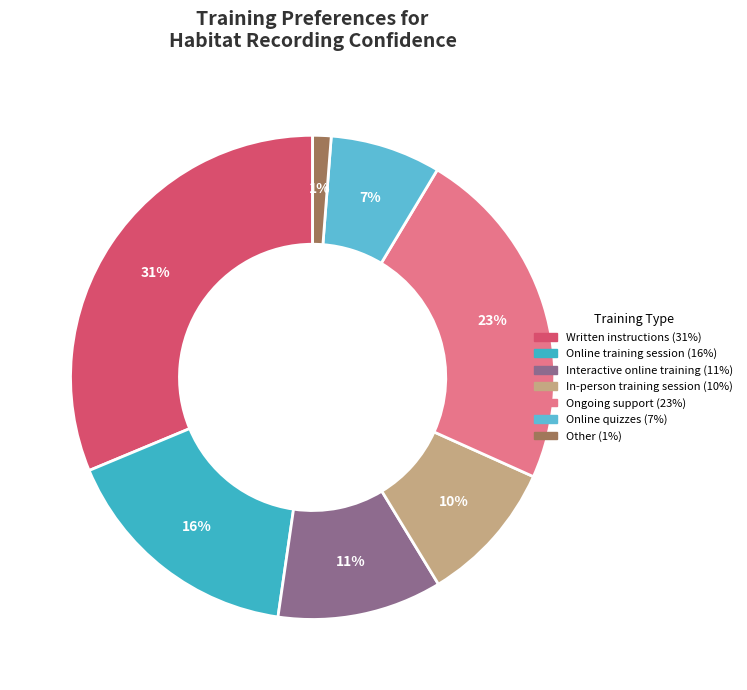

Rank the categories by value from highest to lowest.

Written instructions, Ongoing support, Online training session, Interactive online training, In-person training session, Online quizzes, Other